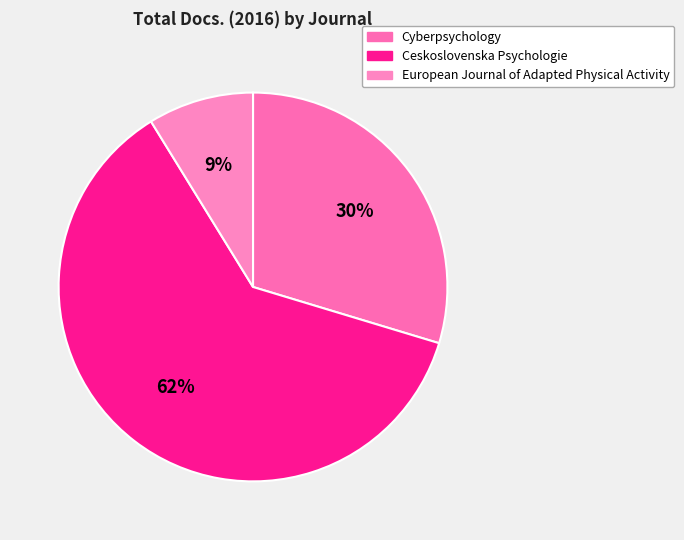

Combined, do European Journal of Adapted Physical Activity and Cyberpsychology account for over 50%?

No